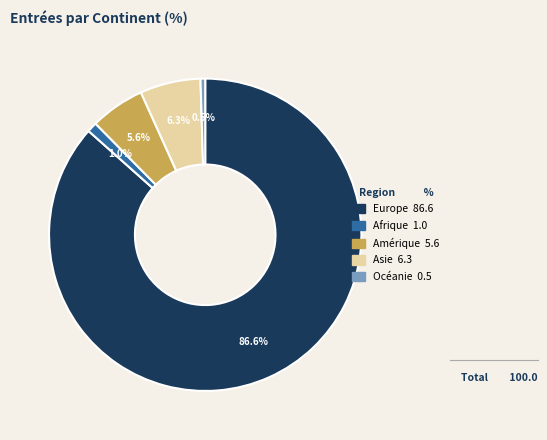

Rank the categories by value from lowest to highest.

Océanie, Afrique, Amérique, Asie, Europe